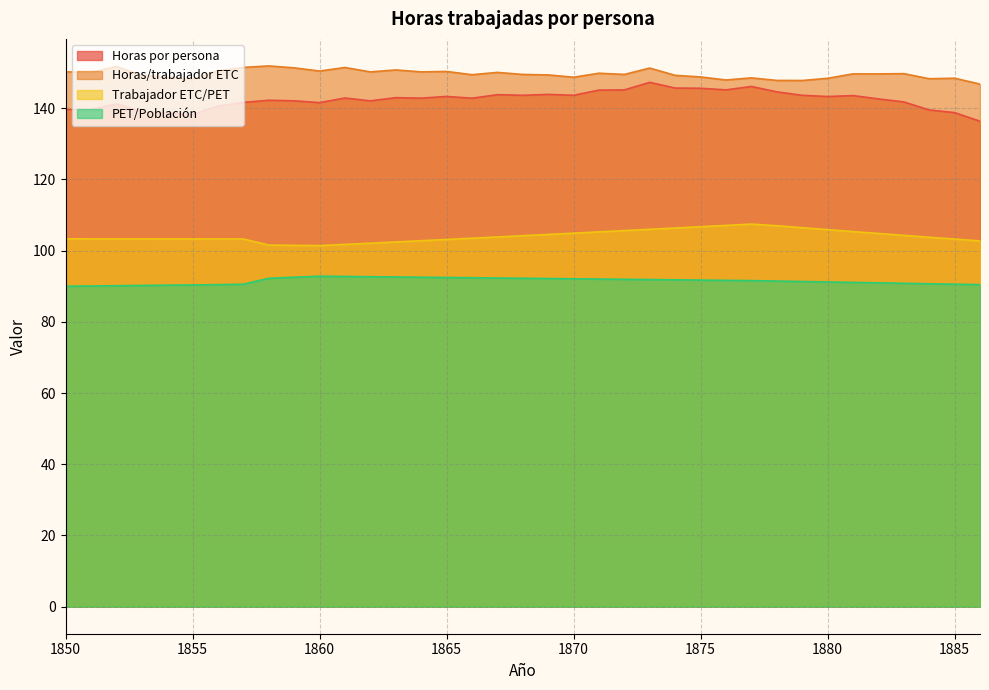

What is the difference between the maximum and second lowest values in the Horas por persona series?

9.1